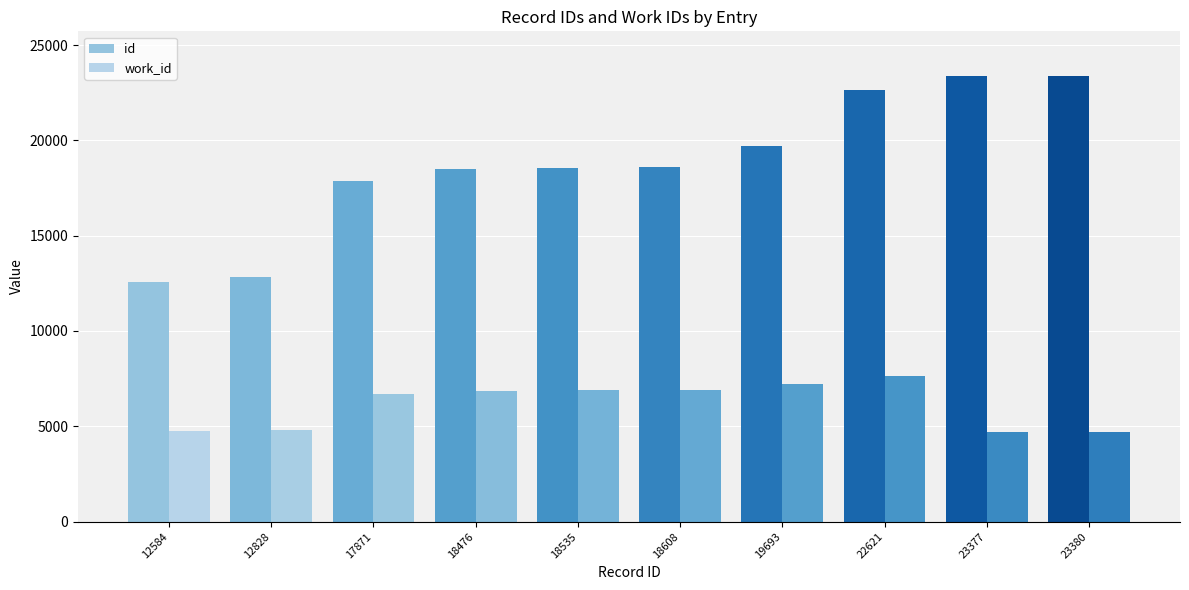

At how many categories does at least one series exceed 6295?

10